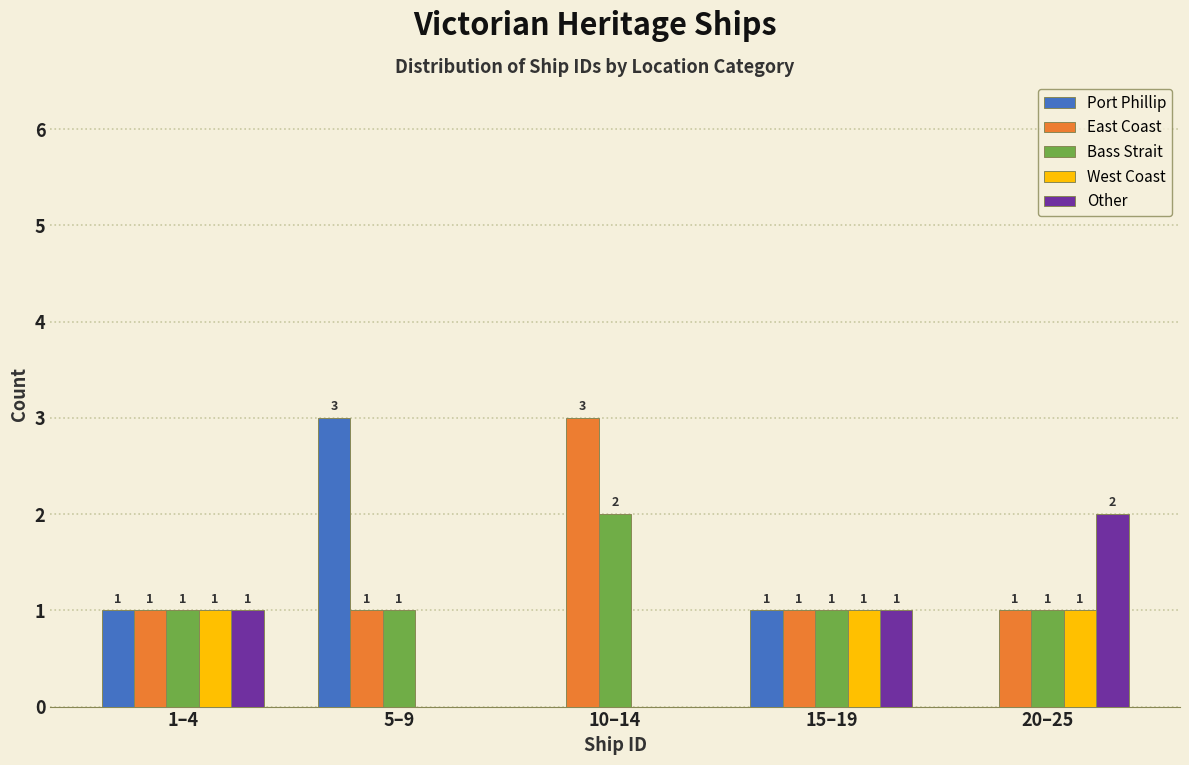

Between 1–4 and 10–14, which series saw the biggest shift?

East Coast